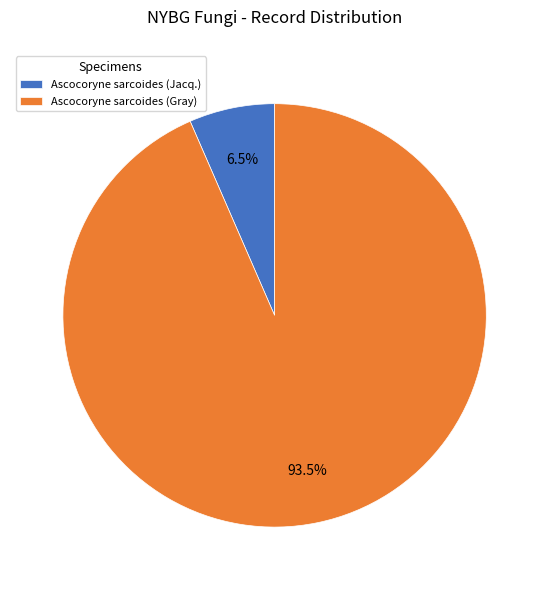

Between Ascocoryne sarcoides (Jacq.) and Ascocoryne sarcoides (Gray), which is larger?

Ascocoryne sarcoides (Gray)